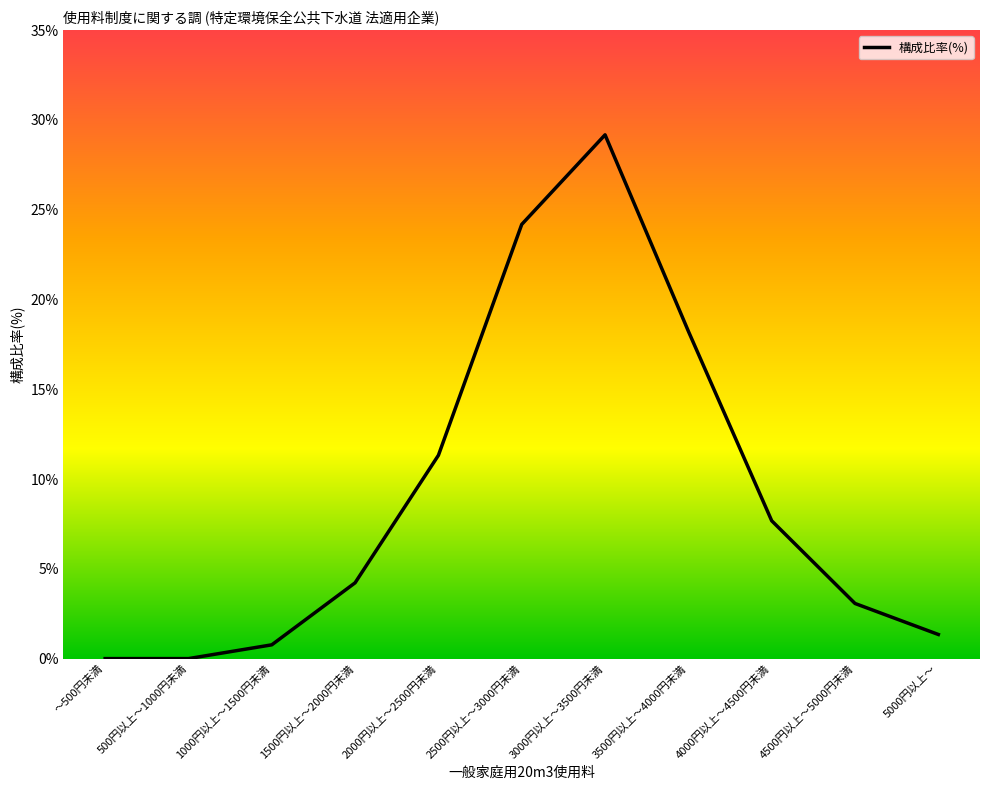

Reading left to right, what are all the values shown in this chart?

0.0	0.0	0.8	4.2	11.3	24.2	29.2	18.2	7.7	3.1	1.3